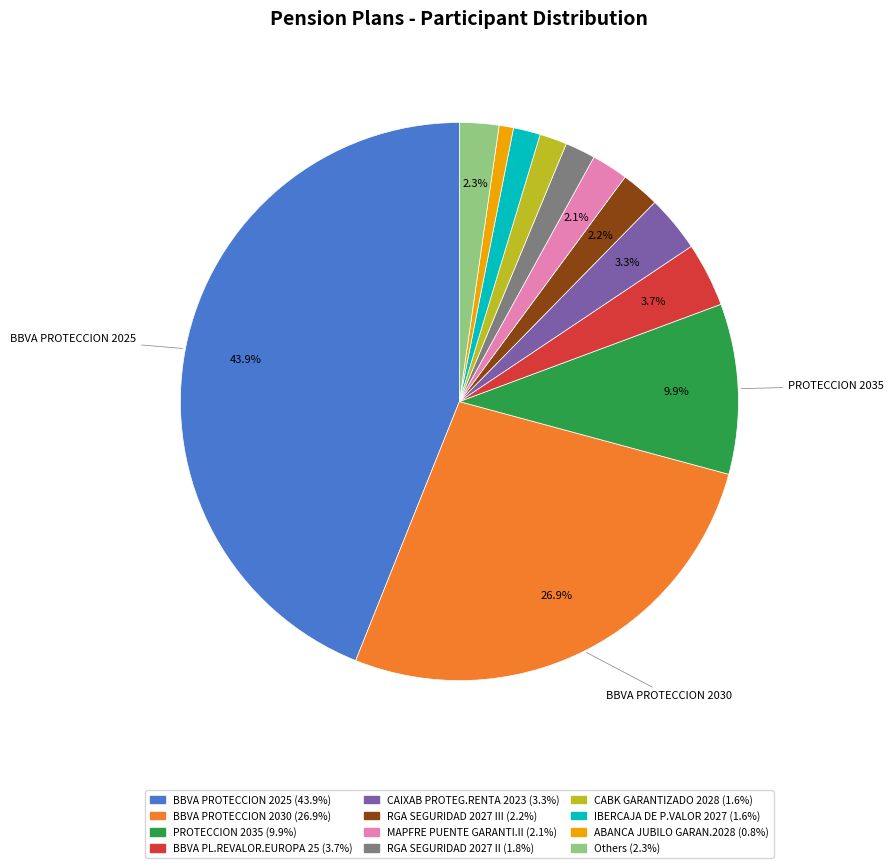

Is there a majority slice in this chart?

No